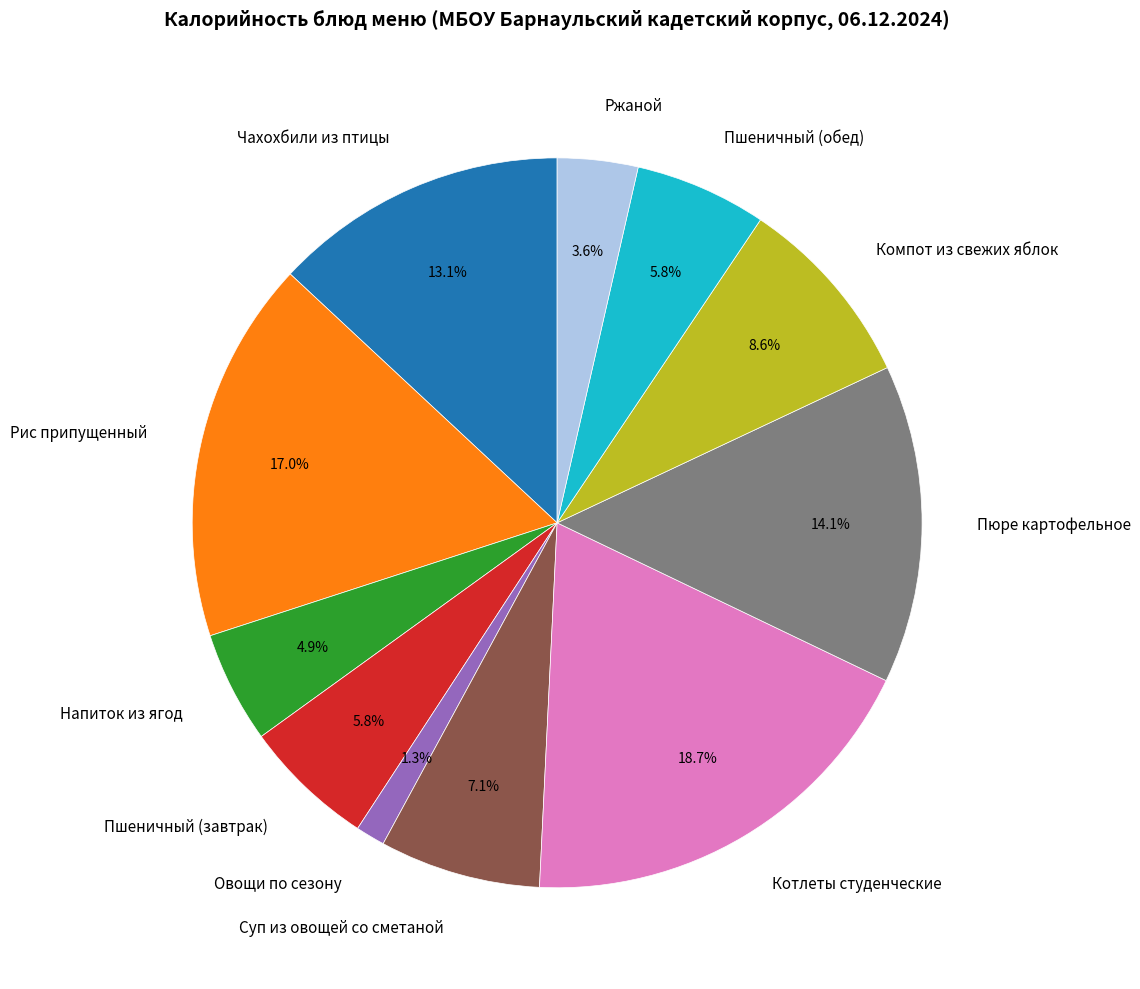

True or false: Суп из овощей со сметаной accounts for 19% of the total.

False